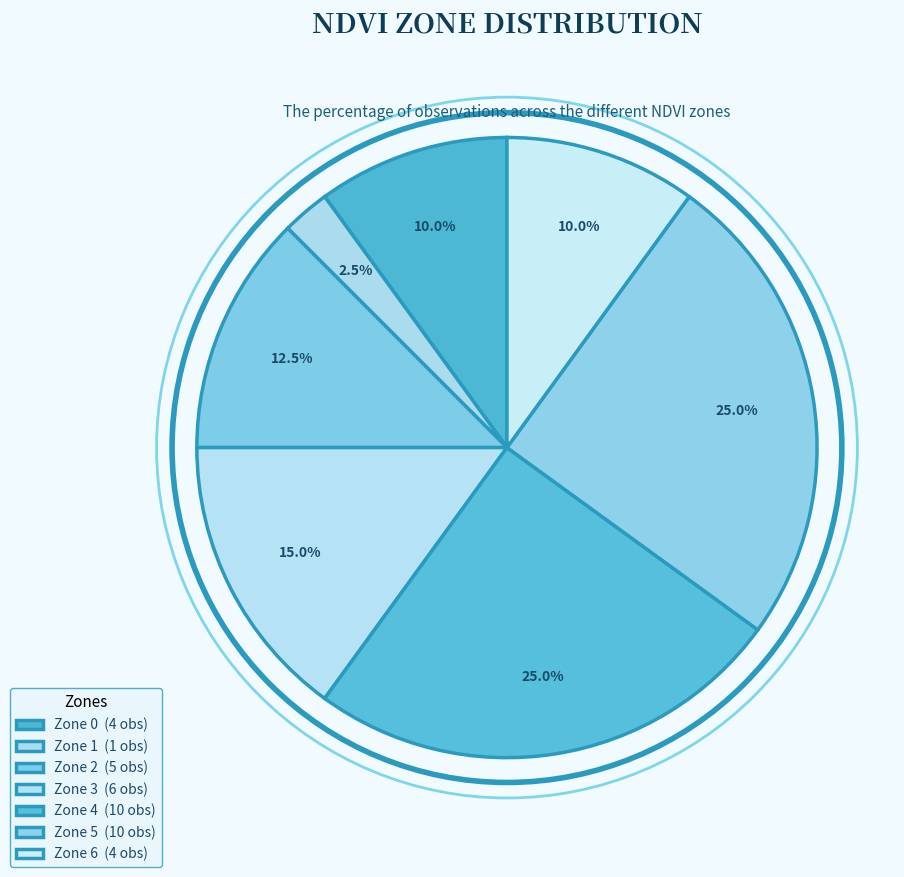

Which slice is the largest?

Zone 5